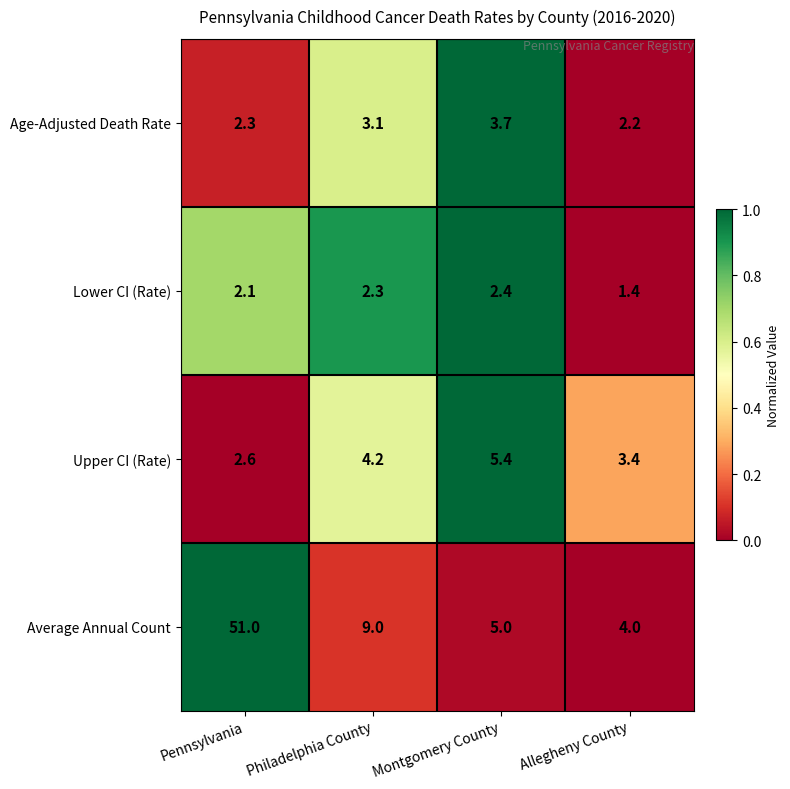

Read the Age-Adjusted Death Rate value at Montgomery County.

3.7